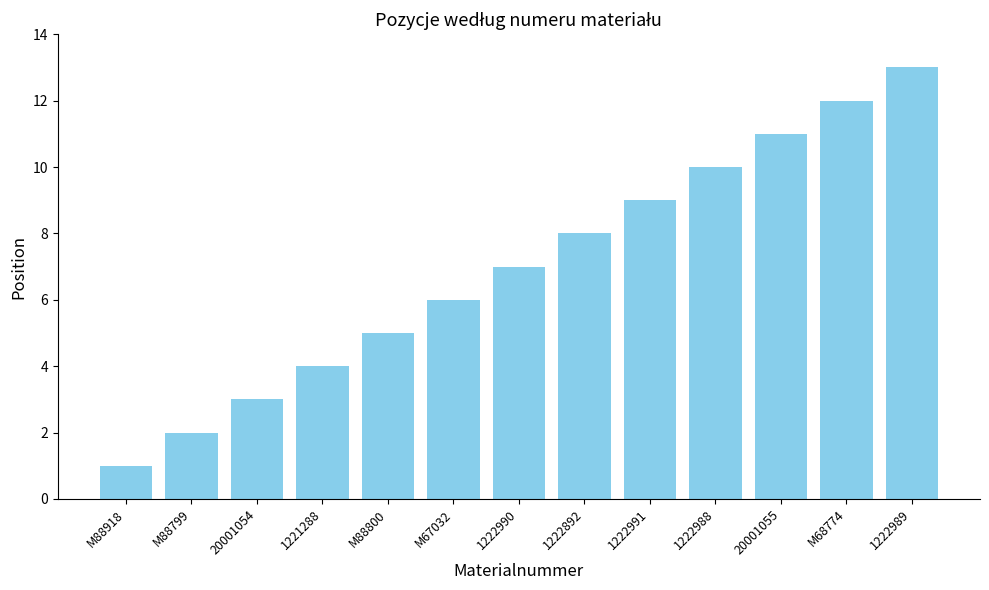

What is the change in value from M88799 to M67032?

+4